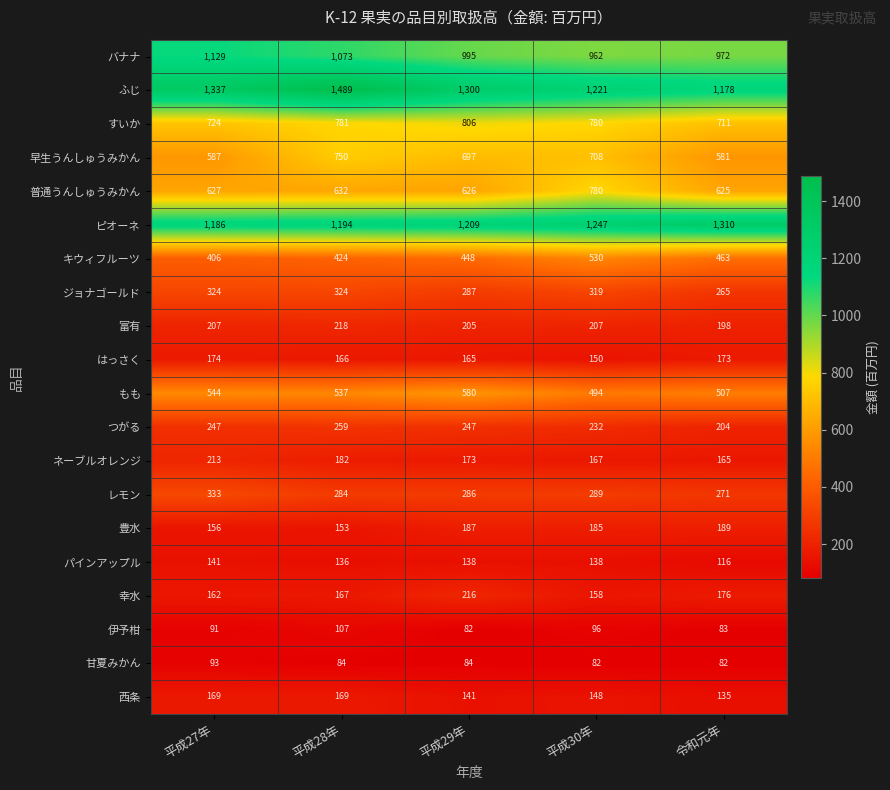

True or false: 富有 has a value of 118 at 平成27年.

False